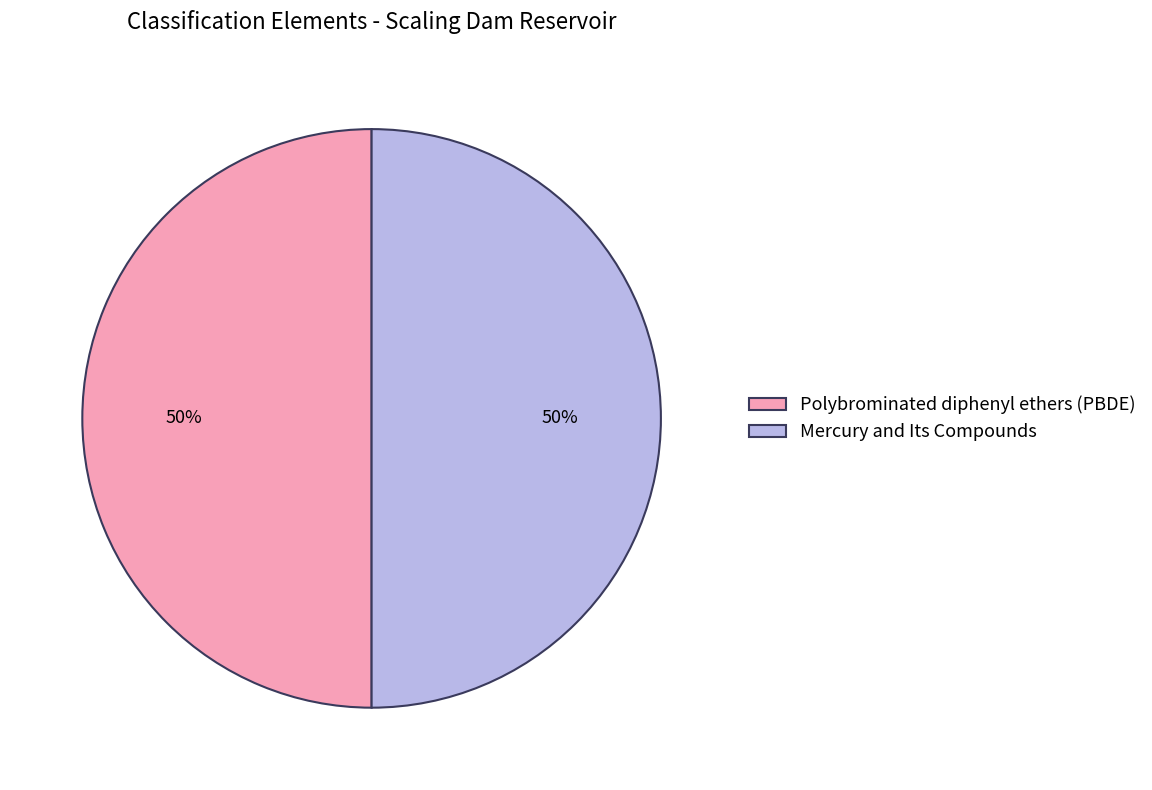

To the nearest percent, what is the combined percentage of Mercury and Its Compounds and Polybrominated diphenyl ethers (PBDE)?

100%